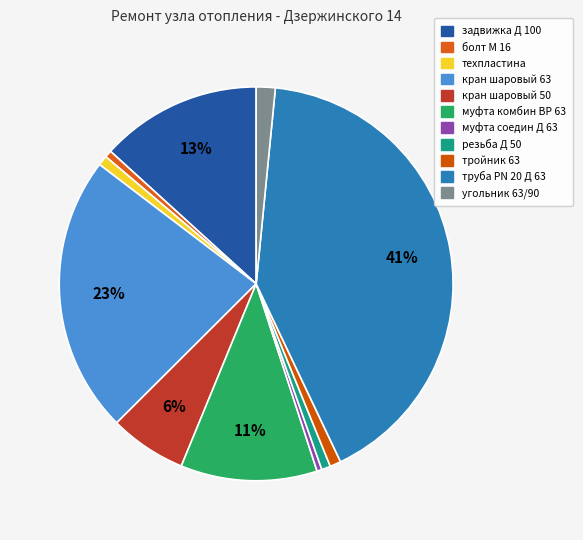

Is it true that техпластина is 14% of the pie?

False